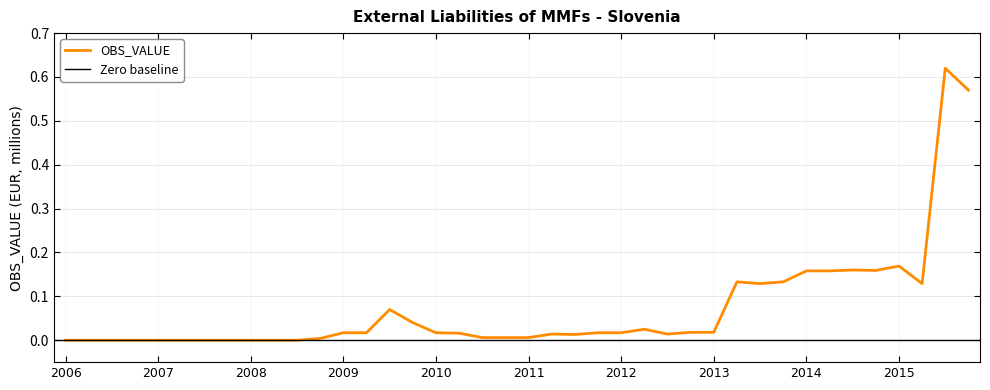

Rank the categories by value from highest to lowest.

2015-Q3, 2015-Q4, 2015-Q1, 2014-Q3, 2014-Q4, 2014-Q1, 2014-Q2, 2013-Q2, 2013-Q4, 2013-Q3, 2015-Q2, 2009-Q3, 2009-Q4, 2012-Q2, 2012-Q4, 2013-Q1, 2009-Q1, 2009-Q2, 2010-Q1, 2011-Q4, 2012-Q1, 2010-Q2, 2011-Q2, 2012-Q3, 2011-Q3, 2010-Q3, 2010-Q4, 2011-Q1, 2008-Q4, 2006-Q1, 2006-Q2, 2006-Q3, 2006-Q4, 2007-Q1, 2007-Q2, 2007-Q3, 2007-Q4, 2008-Q1, 2008-Q2, 2008-Q3